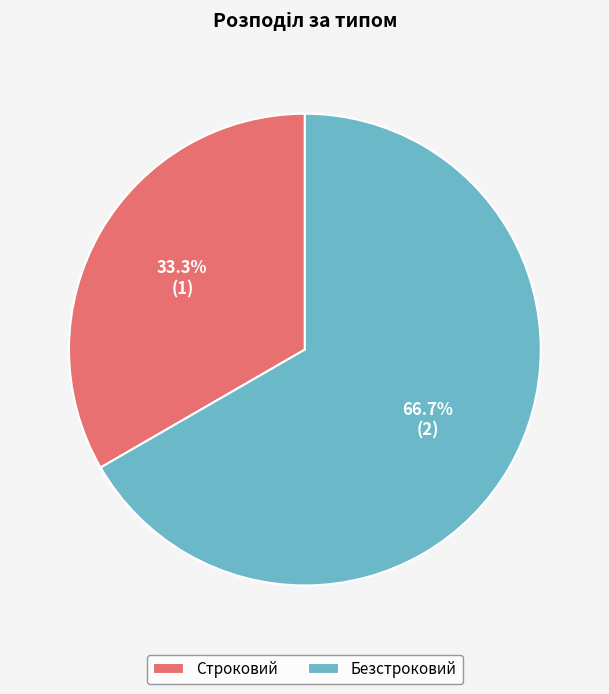

How many segments does this pie chart have?

2